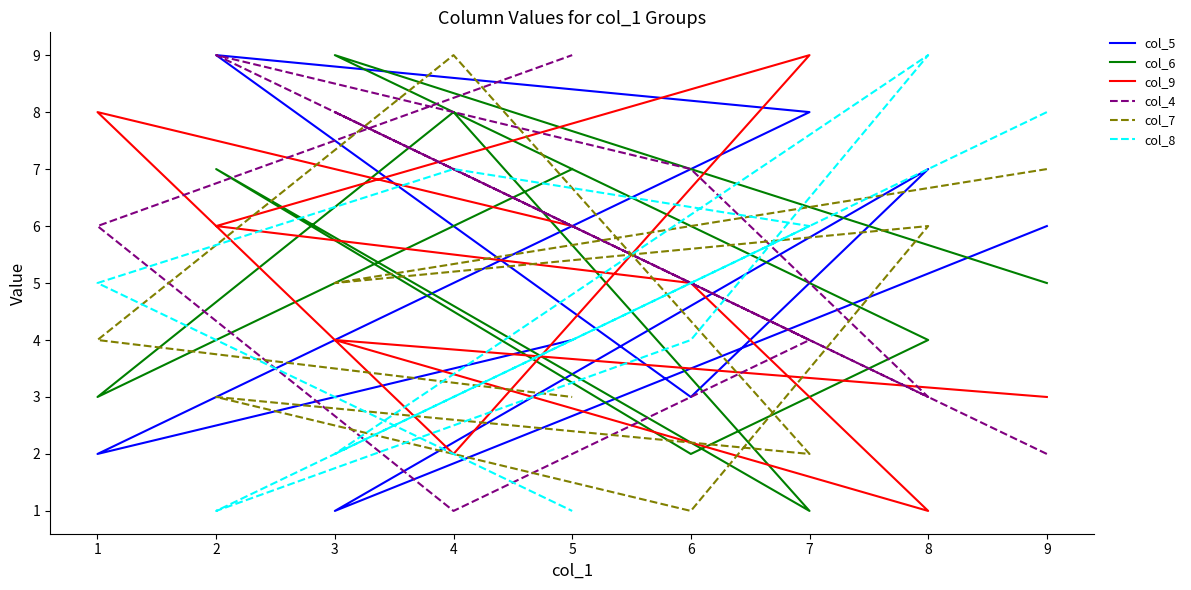

How many lines are shown in the chart?

6